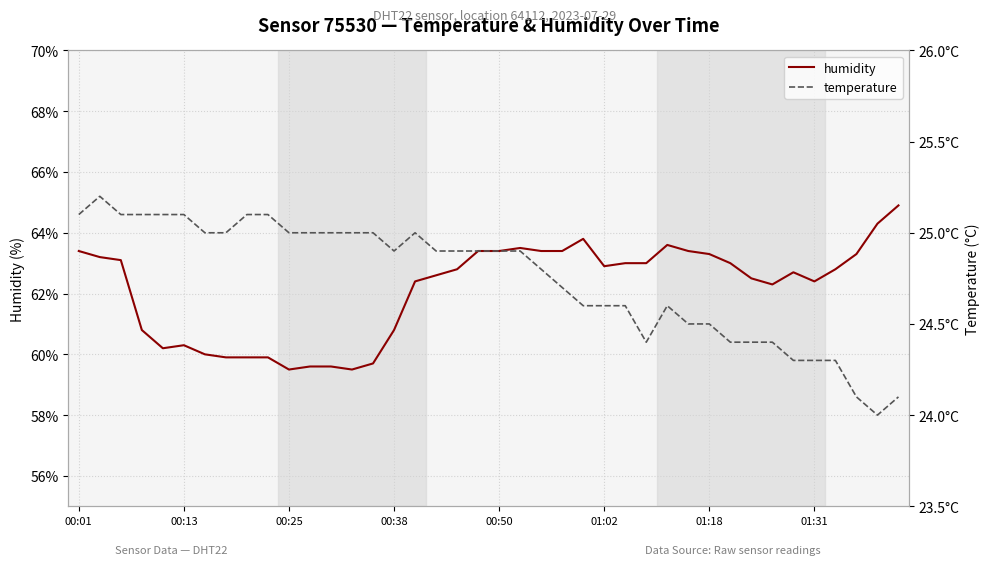

Which series has the largest total across all categories?

humidity